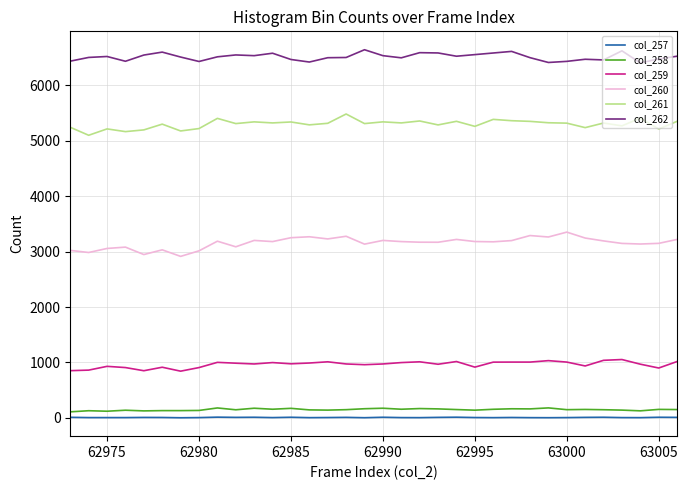

What are all the series names shown in the legend?

col_257, col_258, col_259, col_260, col_261, col_262